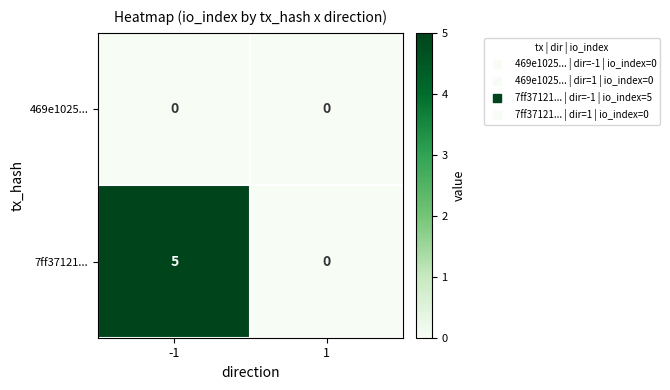

What is the total value across all series at -1?

5